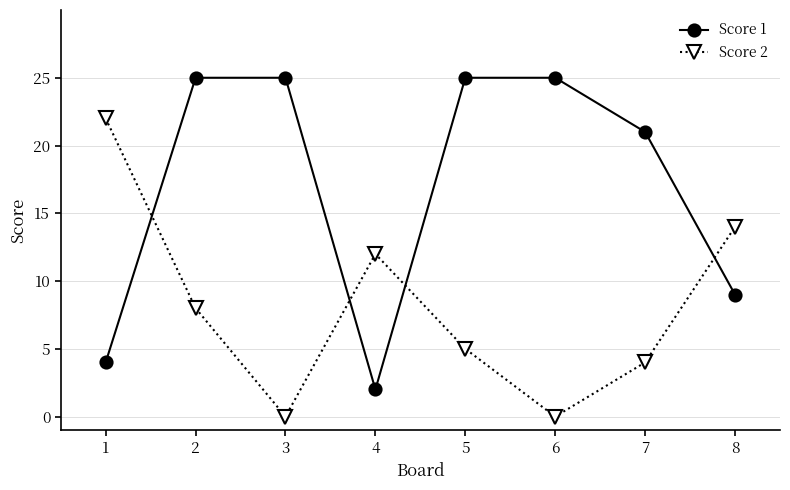

Which series has the largest range (max minus min)?

Score 1